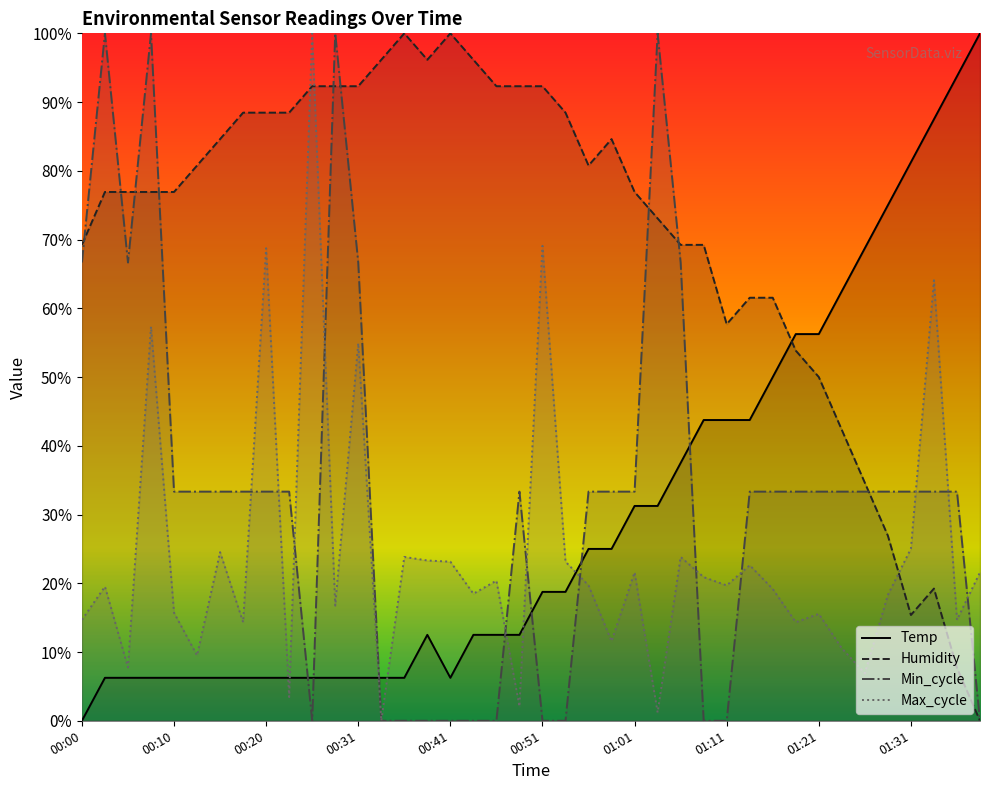

List the series in order of their peak value, highest first.

Temp, Humidity, Min_cycle, Max_cycle